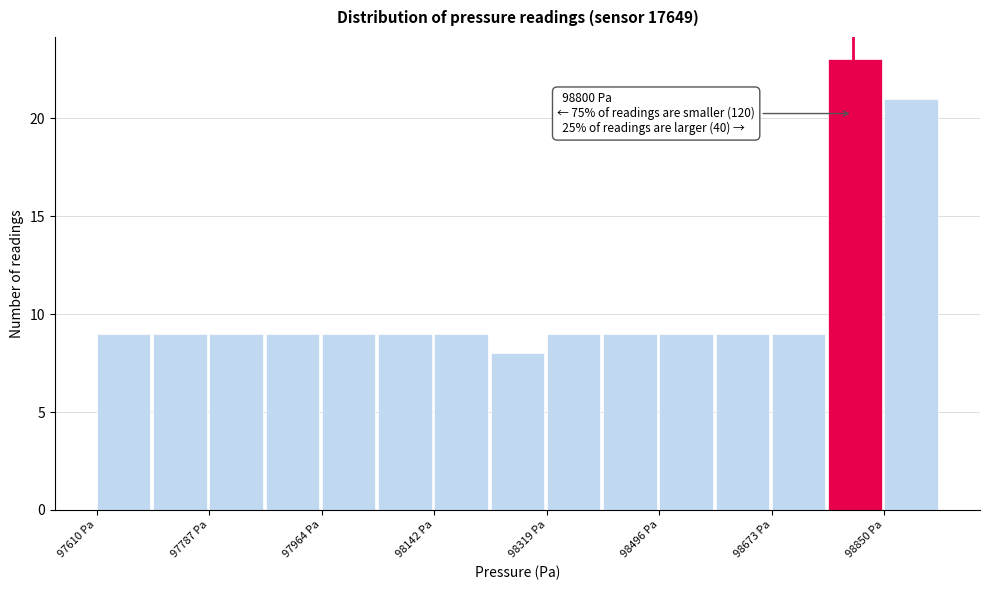

Over which range of the x-axis is the bar tallest?

98760 to 98860